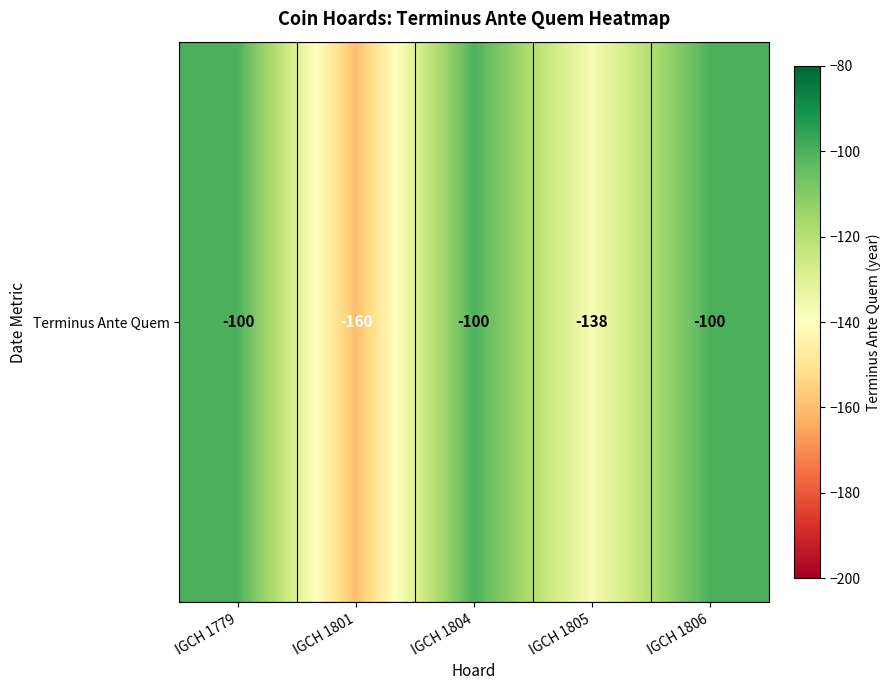

What is the sum of the values at IGCH 1801 and IGCH 1806?

-260